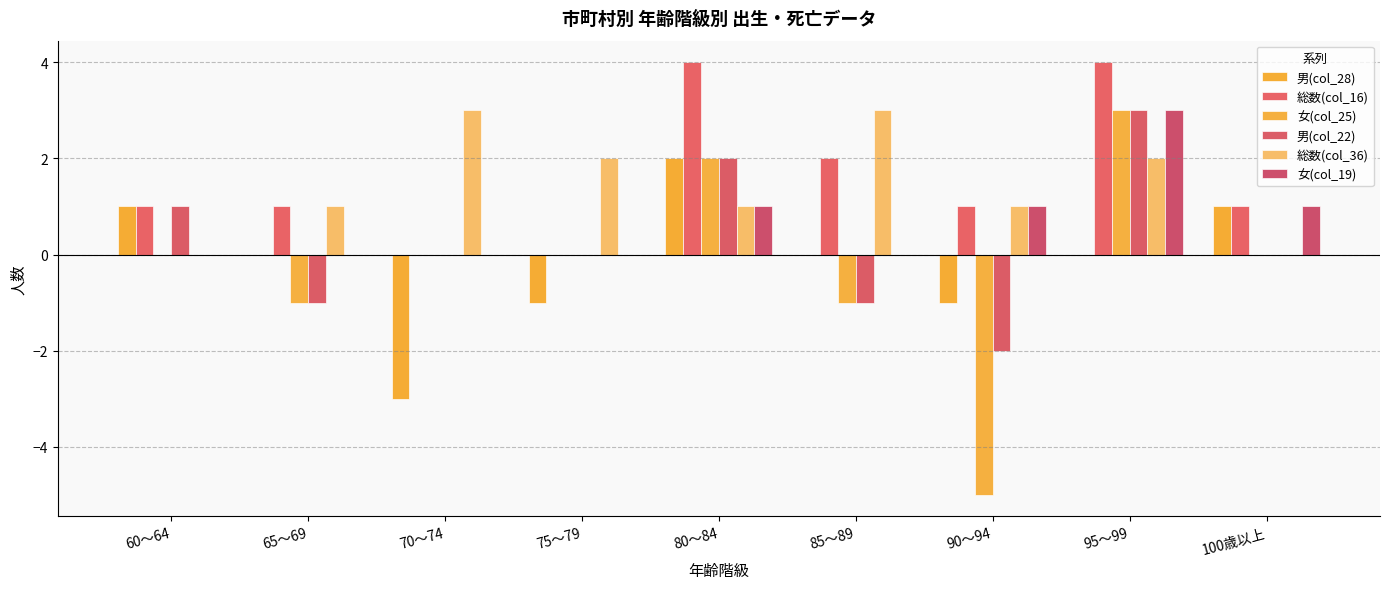

What is the sum of all 男(col_22) values?

2